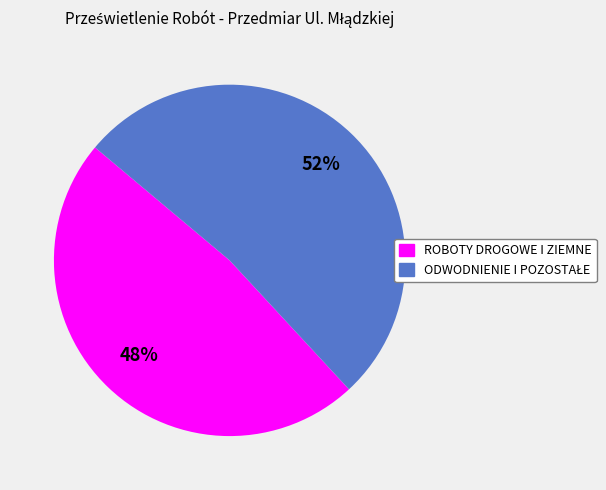

To the nearest percent, what is the average slice percentage?

50%